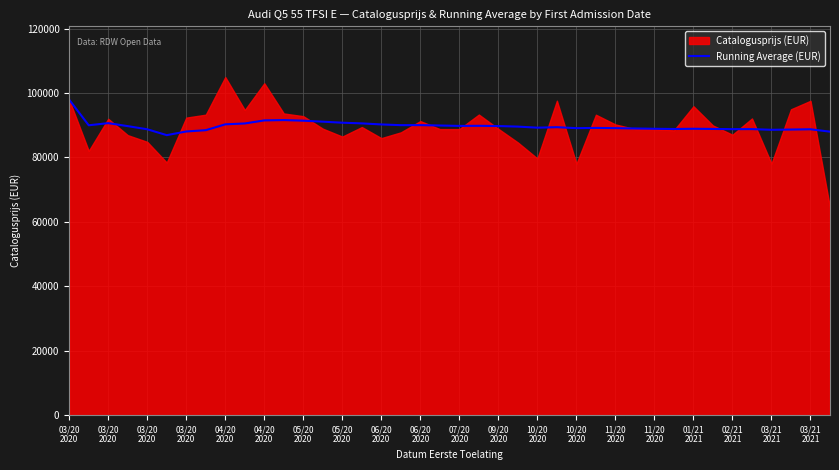

Where is the first local maximum?

03/20
2020